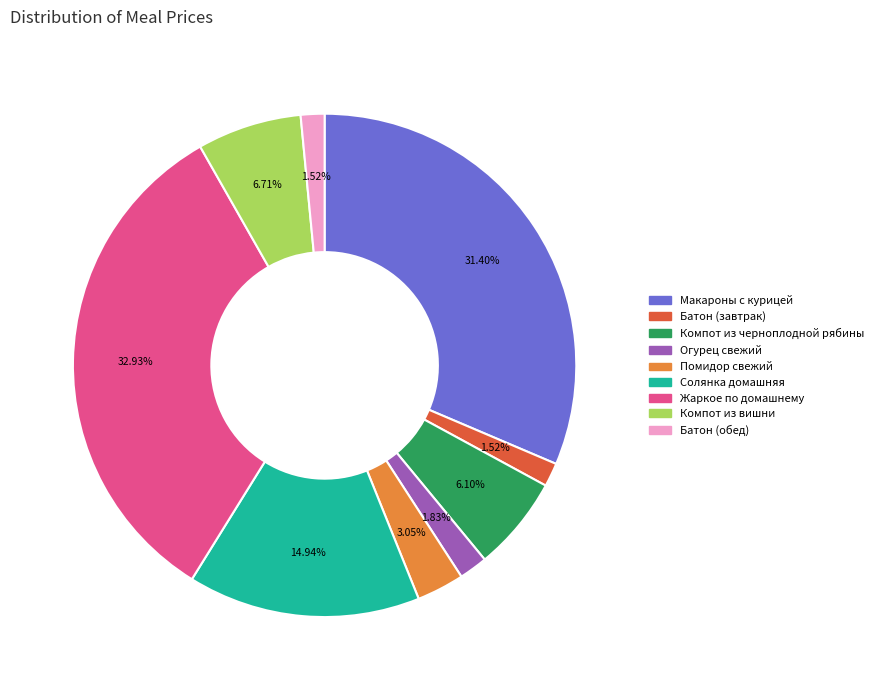

What percentage is the Батон (обед) slice, to the nearest percent?

2%